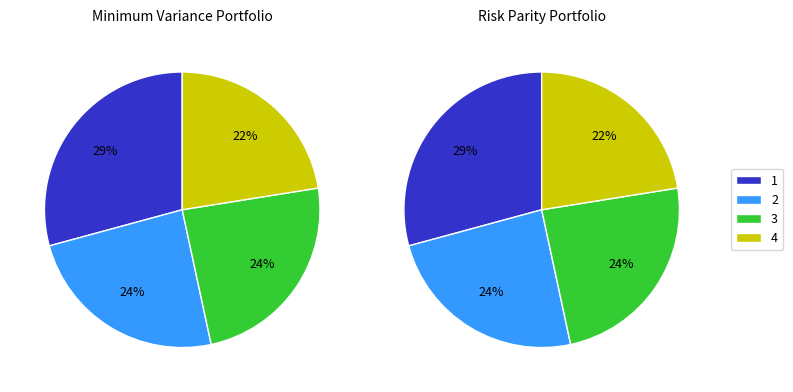

Does any single category account for the majority?

No